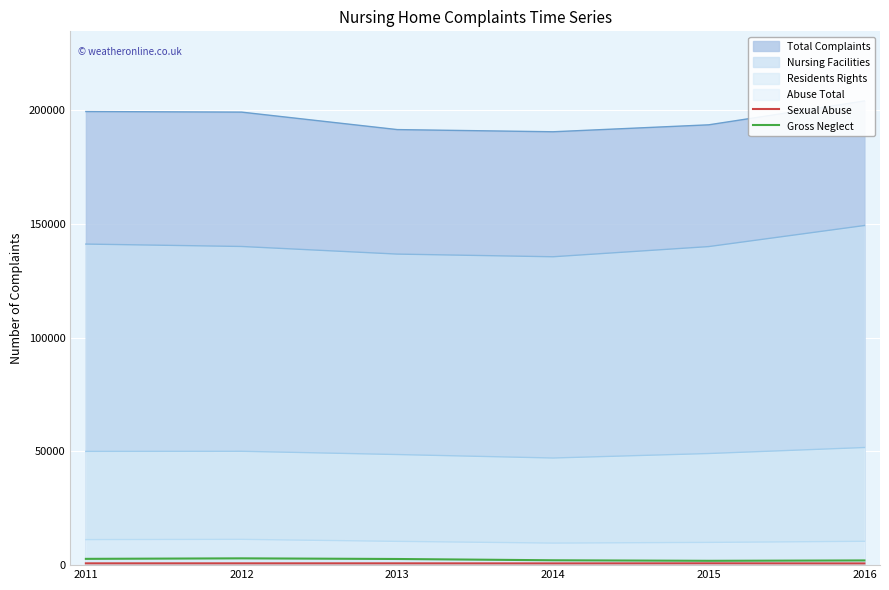

The value of Nursing Facilities at 2016 is 256992. True or false?

False